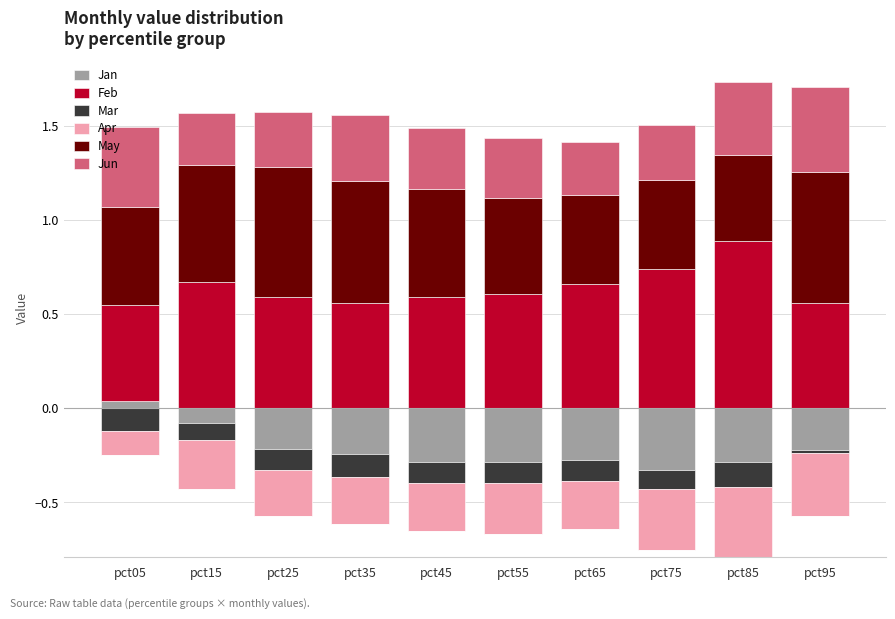

What is the value of the May bar at the 1st from the left?

0.5